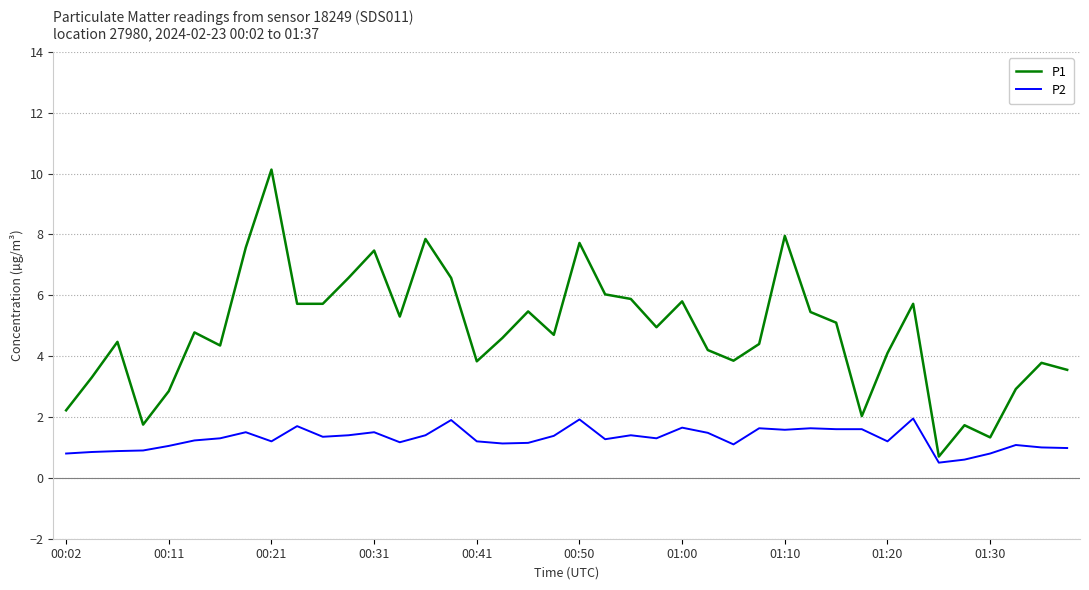

Which series has the largest range (max minus min)?

P1